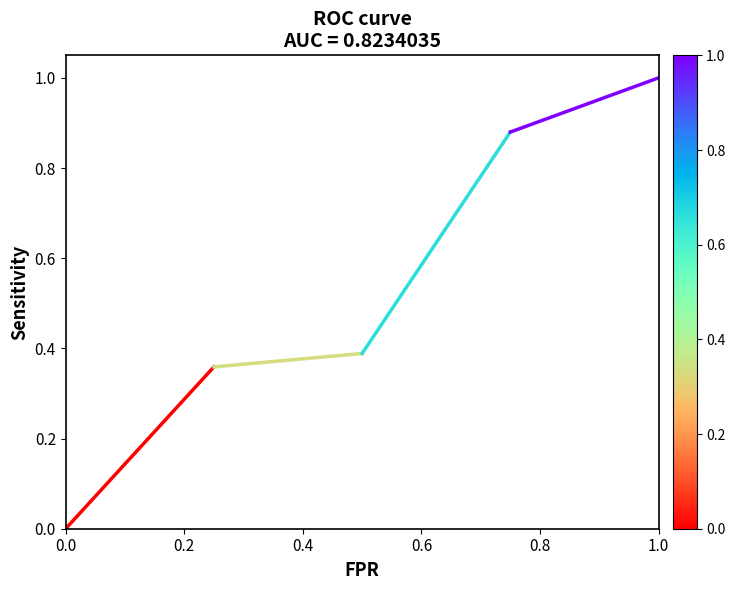

What is the greatest value displayed?

1.0